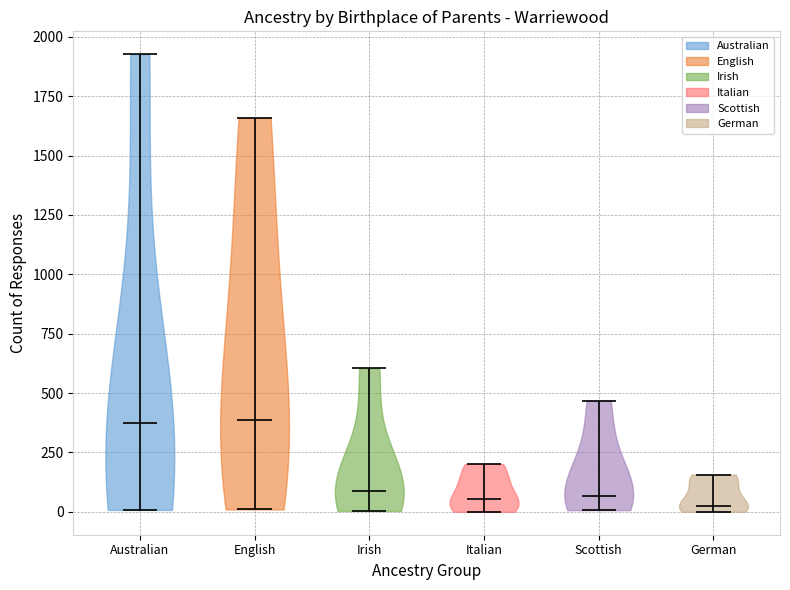

Reading left to right, read every violin against the y-axis: where its median line is, and the lowest and highest points it reaches. The values are not printed on the chart, so give them approximately, as read against the axis.

Australian: median line 350, lowest point 0, highest point 1950
English: median line 400, lowest point 0, highest point 1650
Irish: median line 100, lowest point 0, highest point 600
Italian: median line 50, lowest point 0, highest point 200
Scottish: median line 50, lowest point 0, highest point 450
German: median line 50, lowest point 0, highest point 150